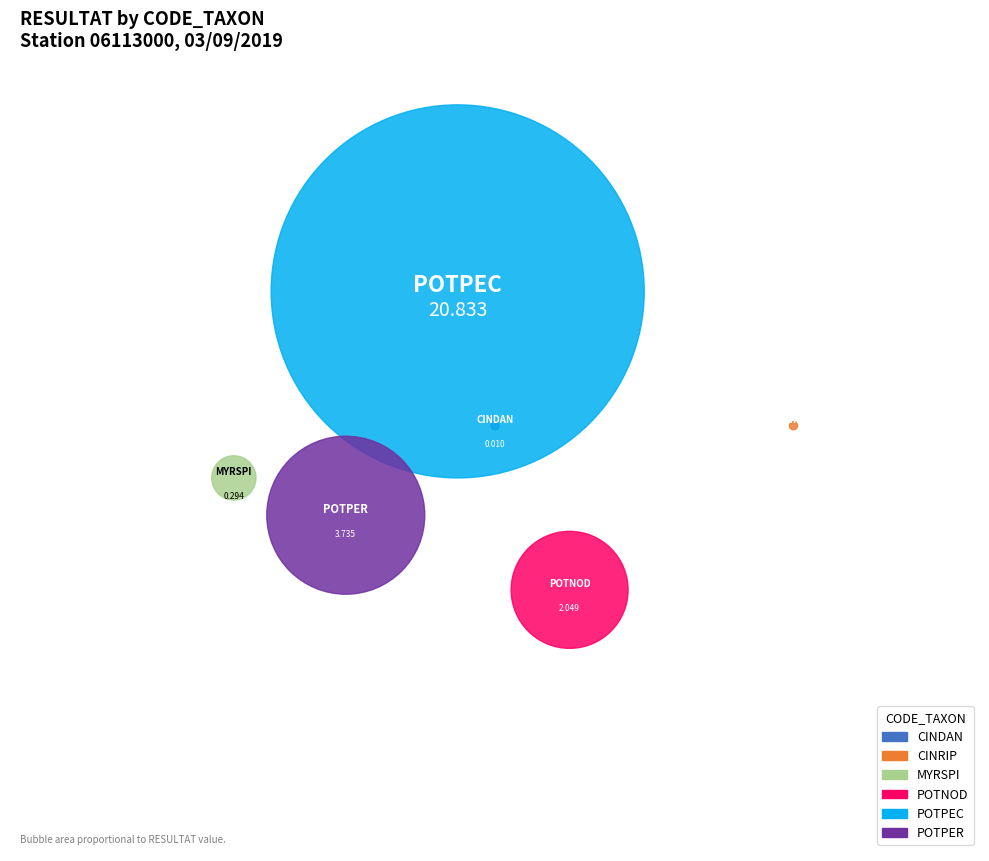

Which slice is the largest?

POTPEC